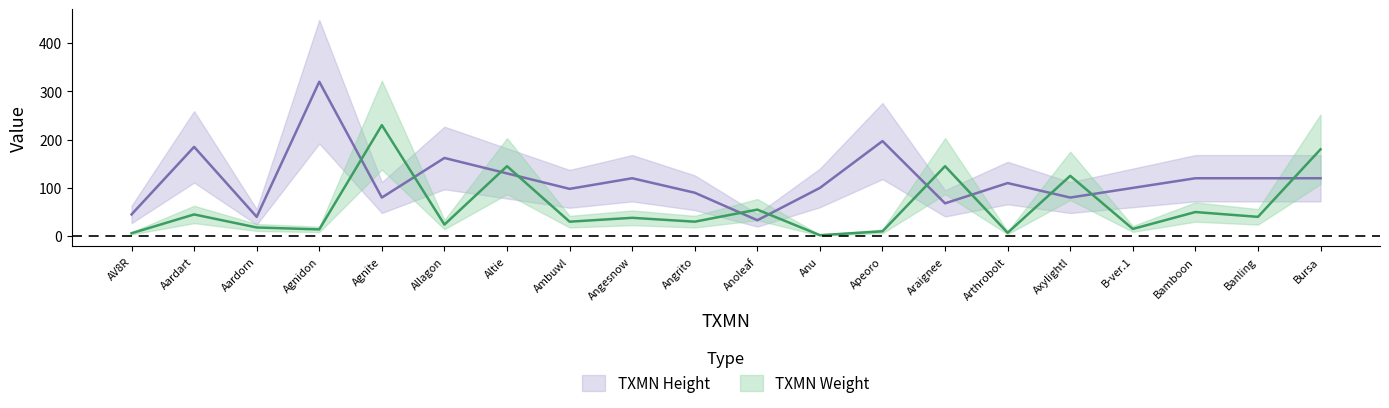

What is the minimum value shown in the chart?

2